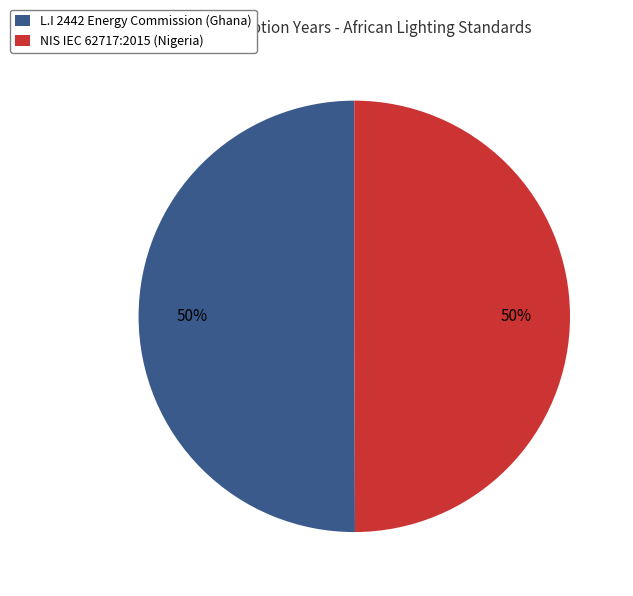

Count the number of slices in the pie.

2